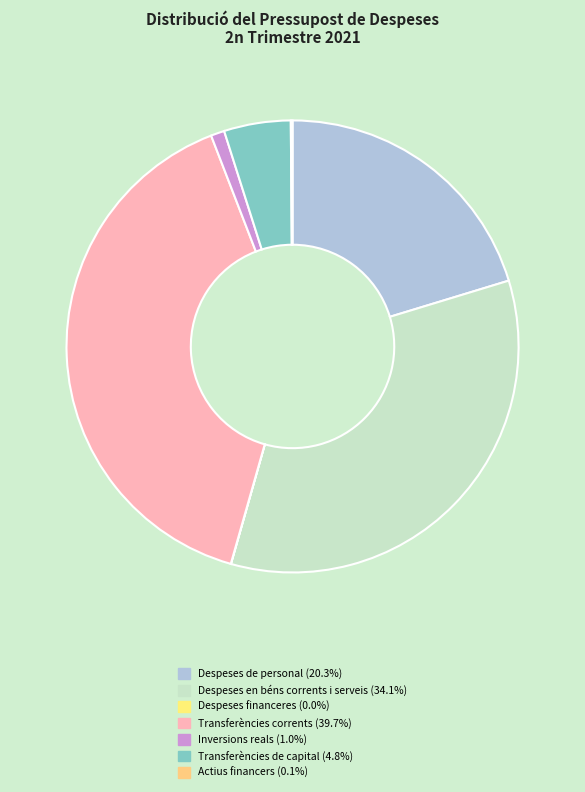

Is Transferències de capital the majority of the pie?

No